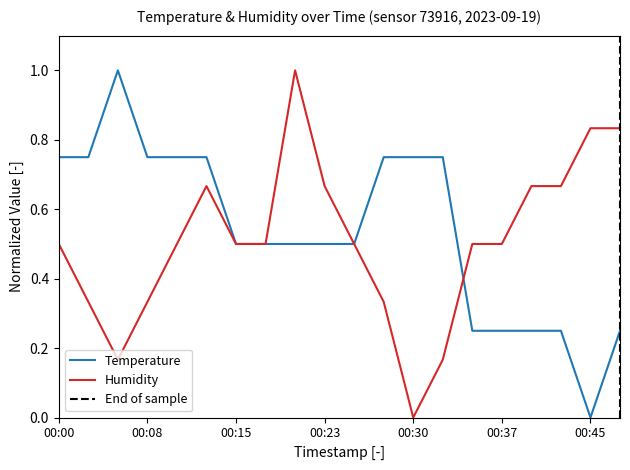

At which category is the sum across all series the highest?

00:20